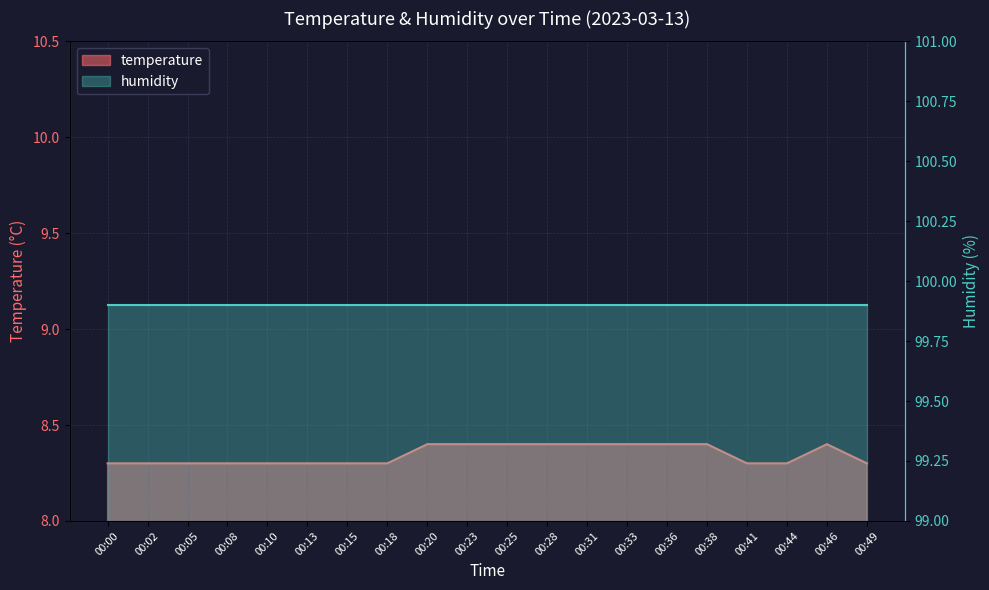

Between 00:23 and 00:08, which is larger?

00:23